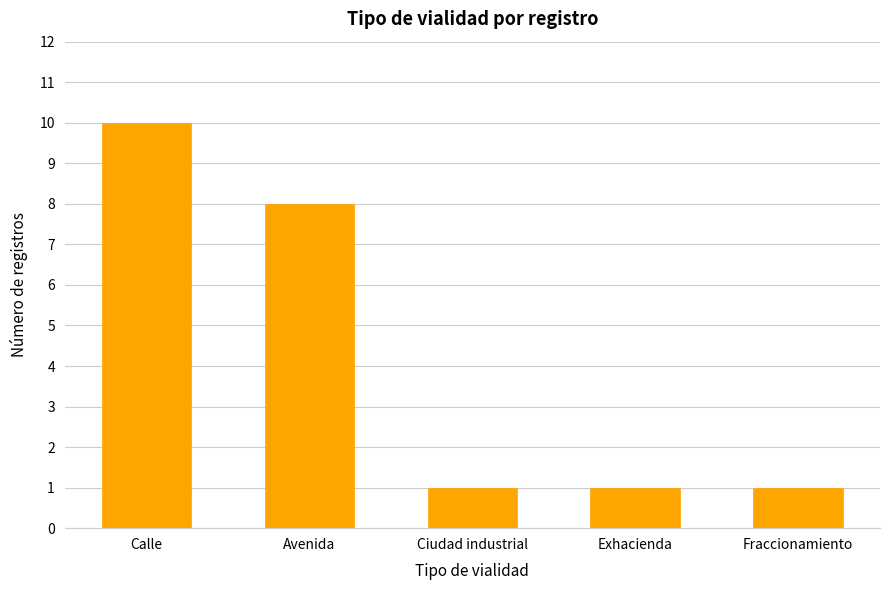

Are the bars grouped side by side (vs. stacked)?

No